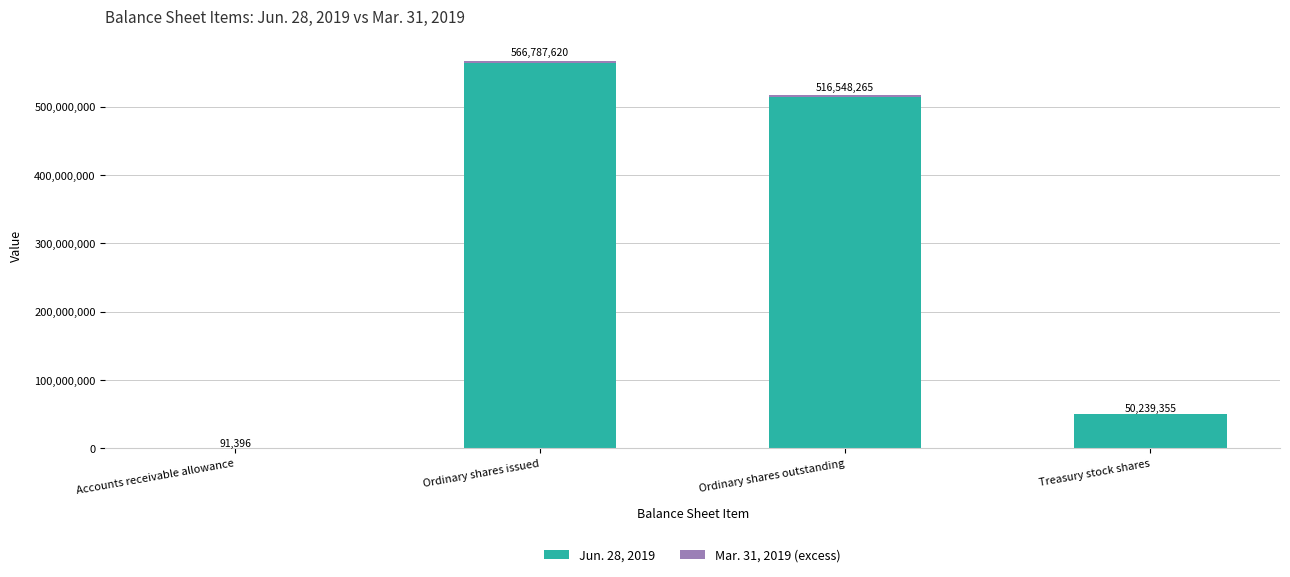

What is the total value across all series at Ordinary shares issued?

566787620